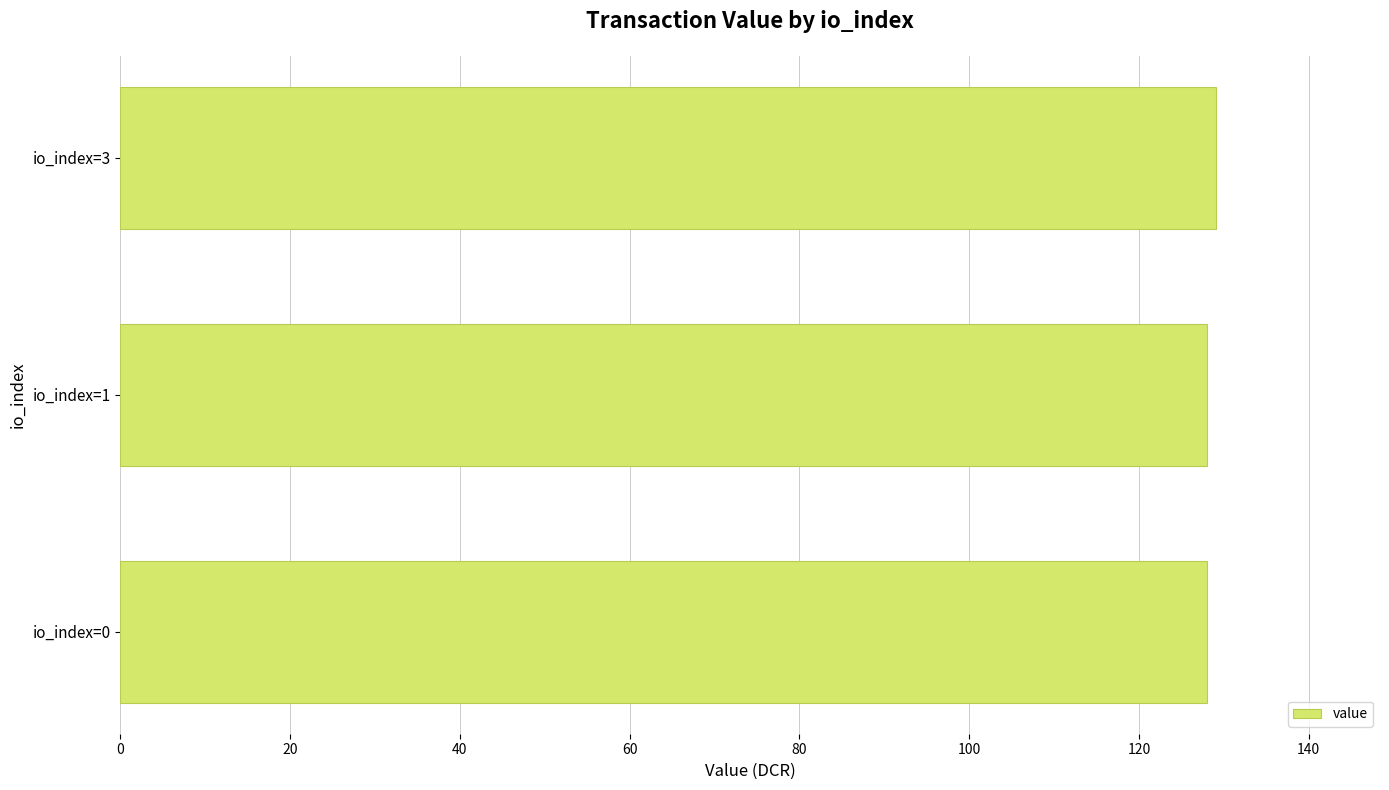

What is the greatest value displayed?

129.0